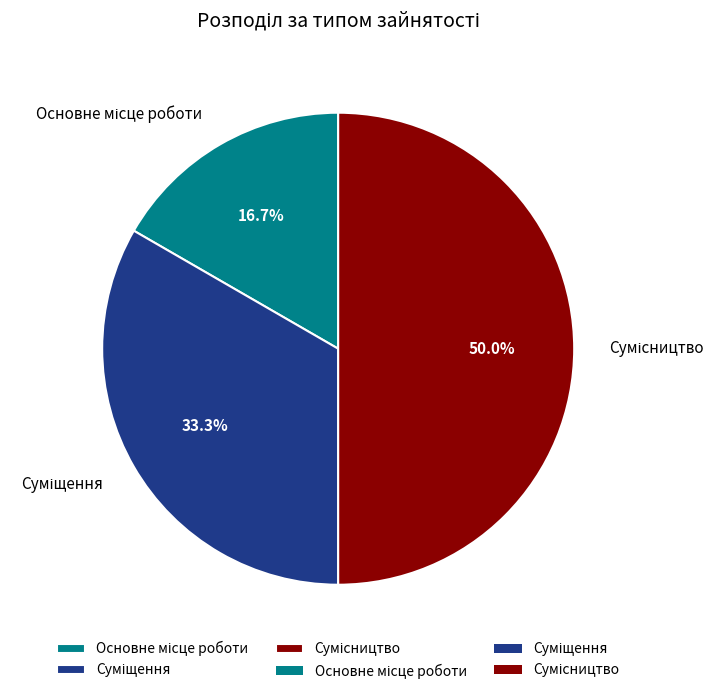

How much of the chart is everything except Основне місце роботи?

83.3%